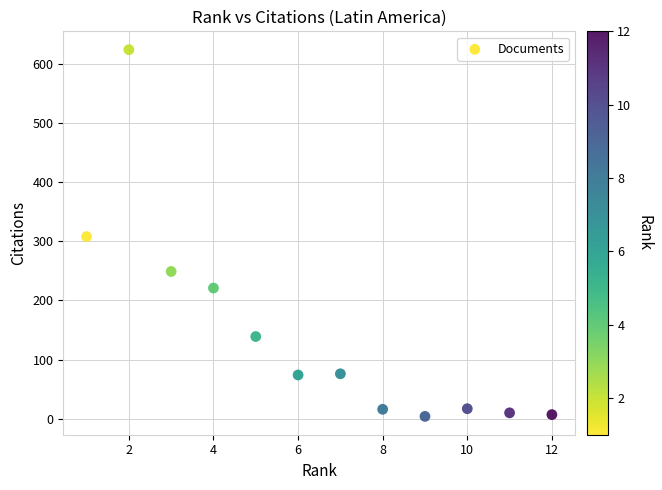

What is the average Y value?

145